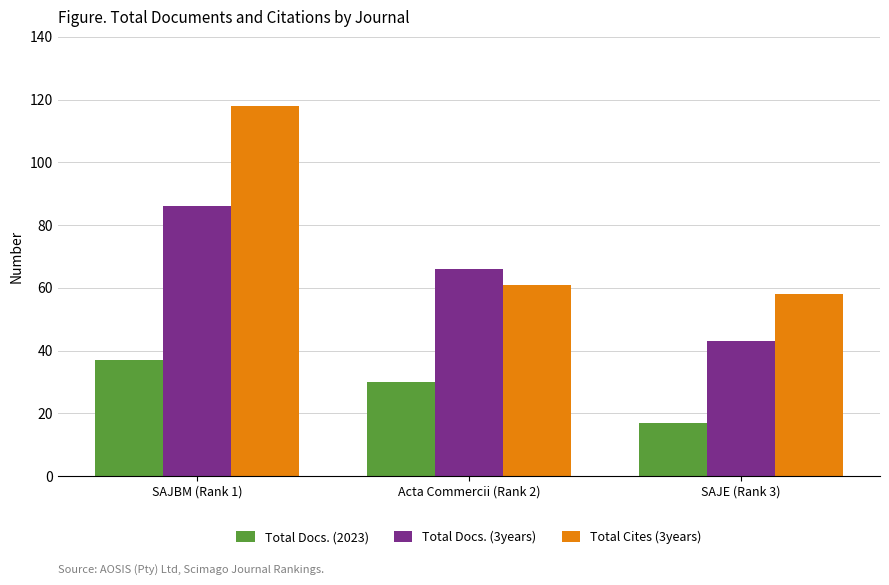

What is the difference between the Total Cites (3years) values at Acta Commercii (Rank 2) and SAJBM (Rank 1)?

57